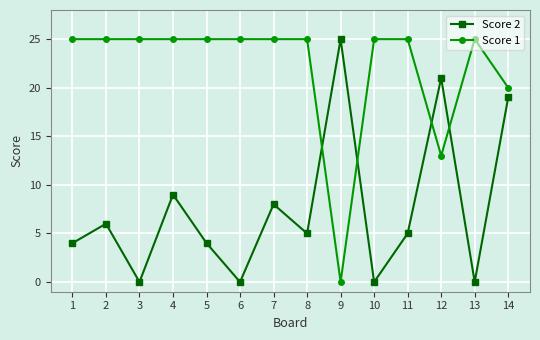

In Score 2, how many points are higher than both neighbors (excluding endpoints)?

5